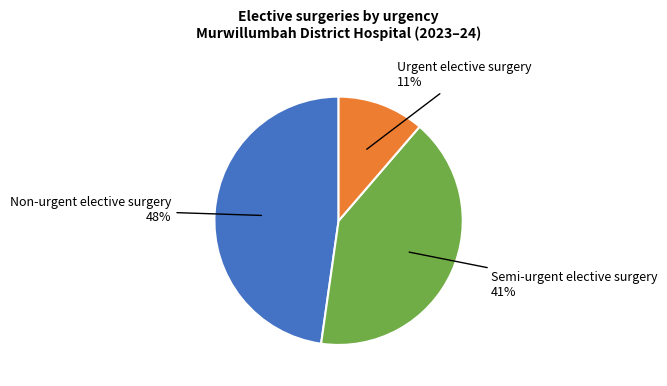

To the nearest percent, what is the average slice percentage?

33%